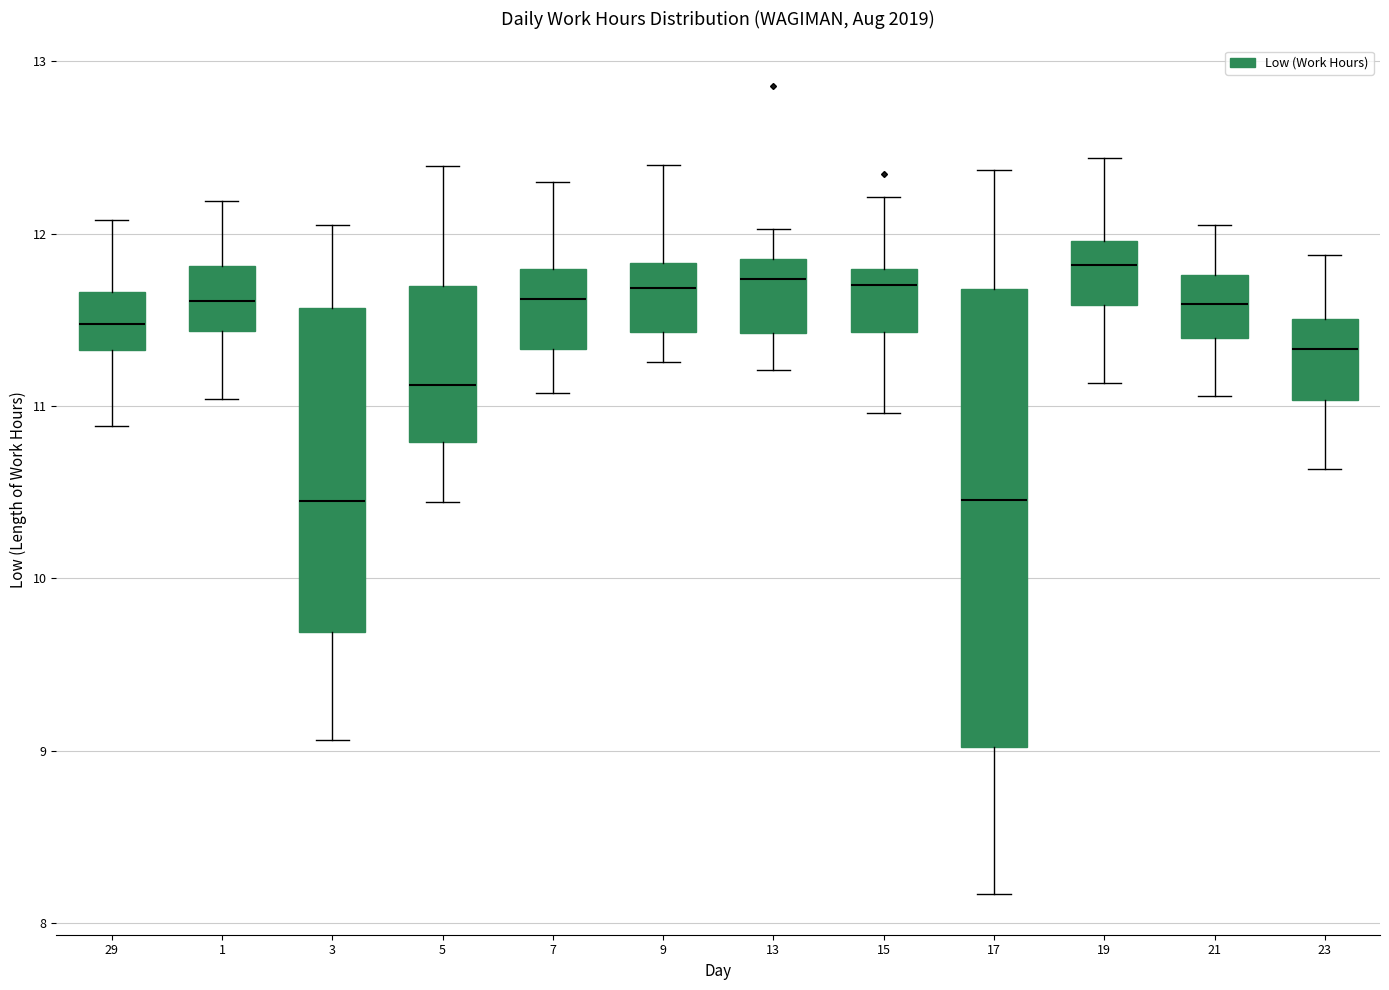

Which box is the tallest, from its lower edge to its upper edge?

17